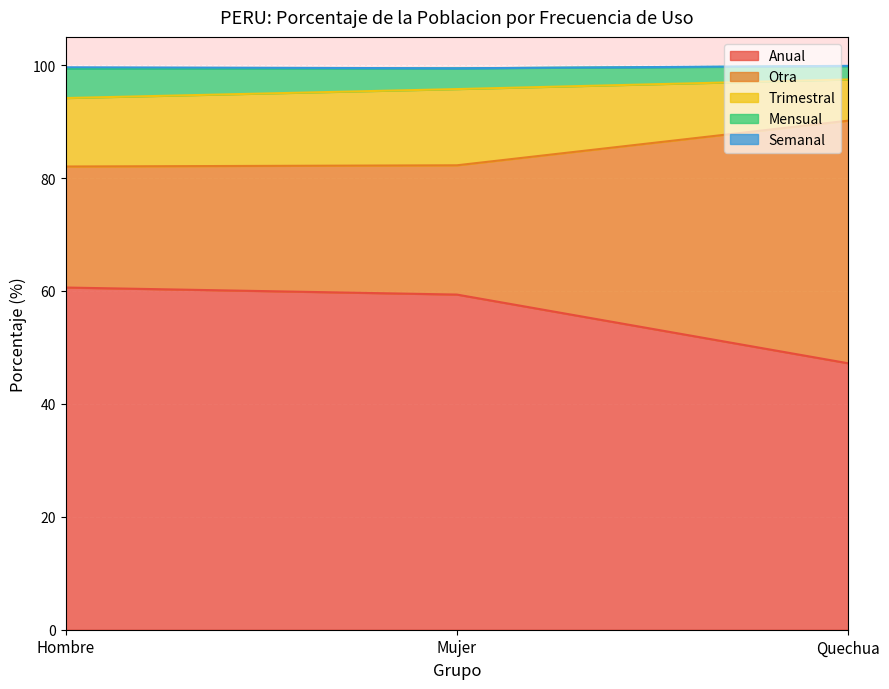

Does the chart display data point markers on the line(s)?

No